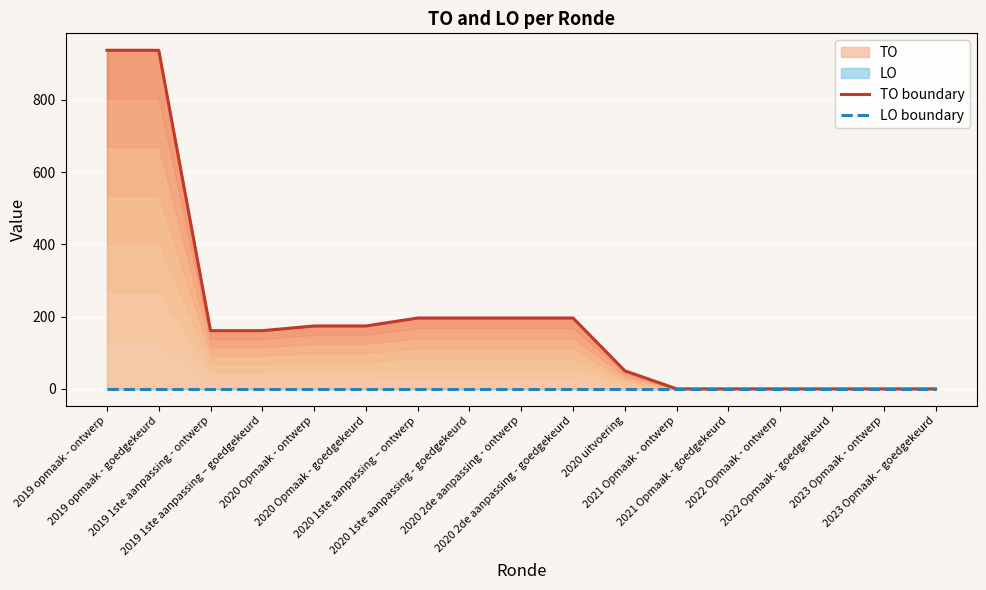

What is the total value across all series at 2020 Opmaak - ontwerp?

174